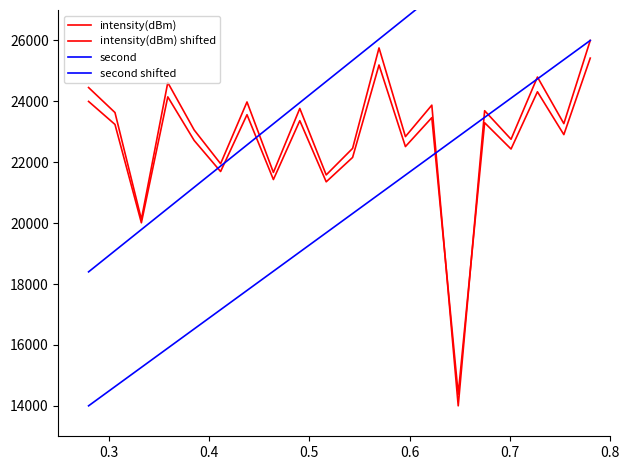

What is the sum of all intensity(dBm) values?

458269.9